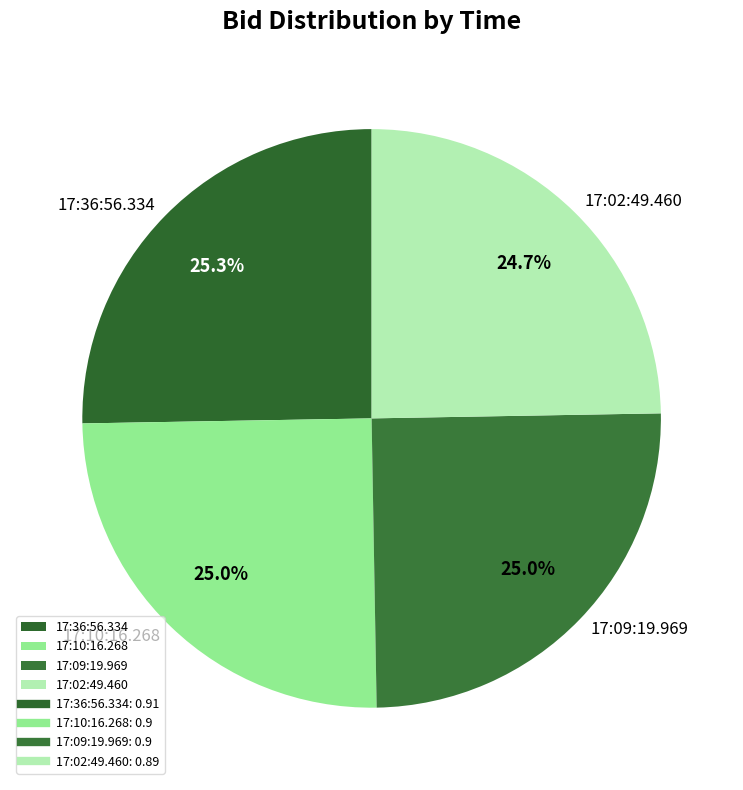

True or false: 17:10:16.268 accounts for 25% of the total.

True